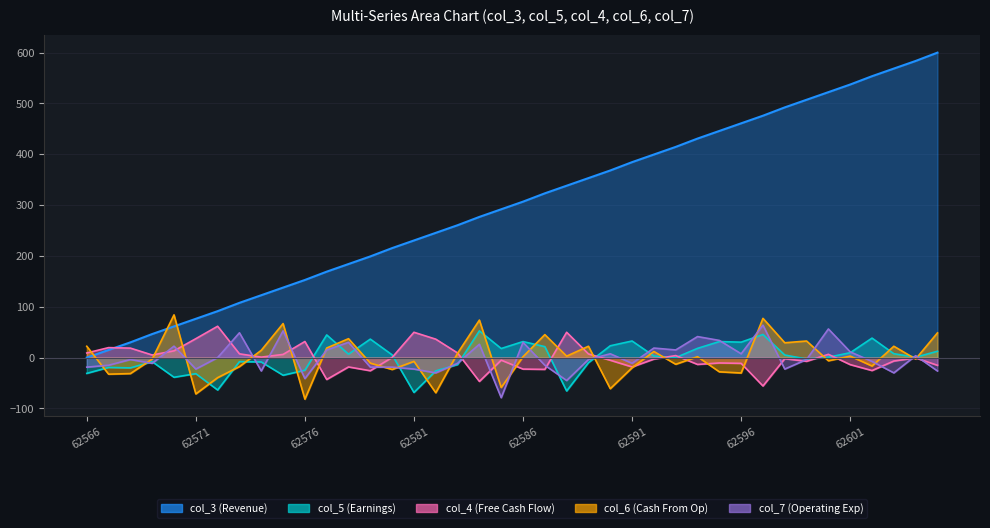

How many interior local valleys does the col_5 series have?

12